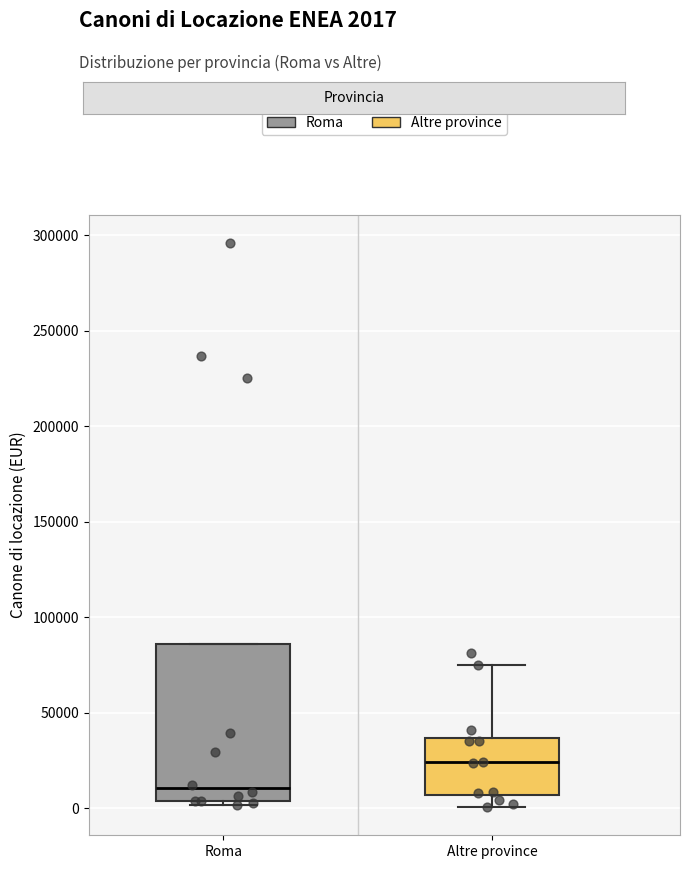

Where is the lower edge of the box for Roma on the y-axis? The values are not printed on the chart, so give them approximately, as read against the axis.

5000